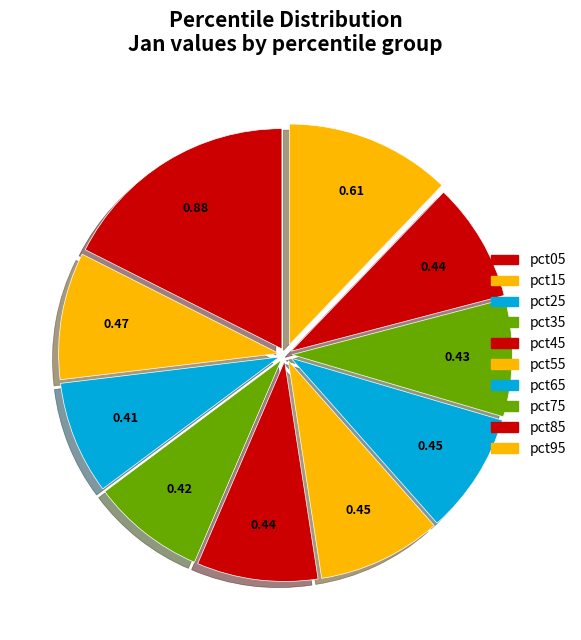

To the nearest percent, what percentage of the pie is pct65?

9%